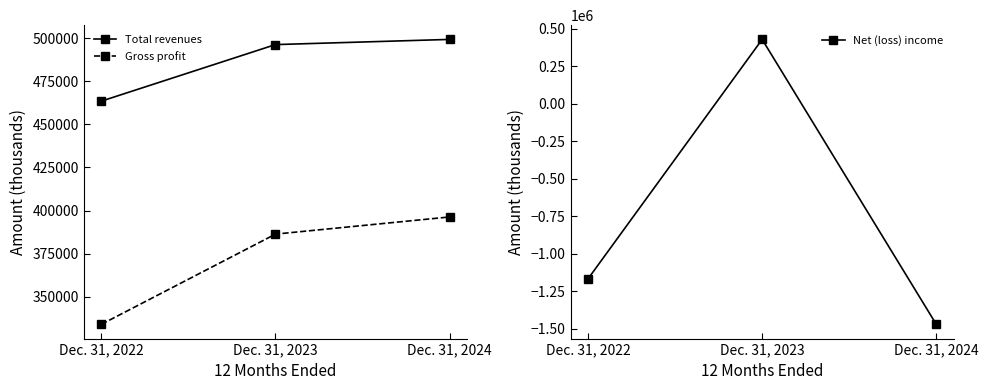

How many series are shown in this chart?

3